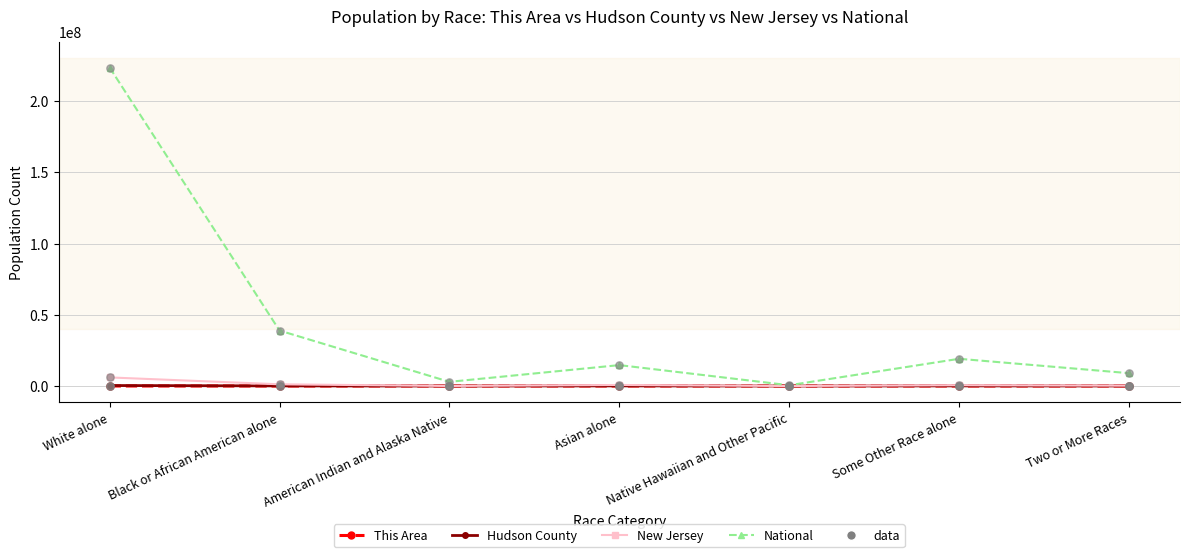

Which series has the largest total across all categories?

National